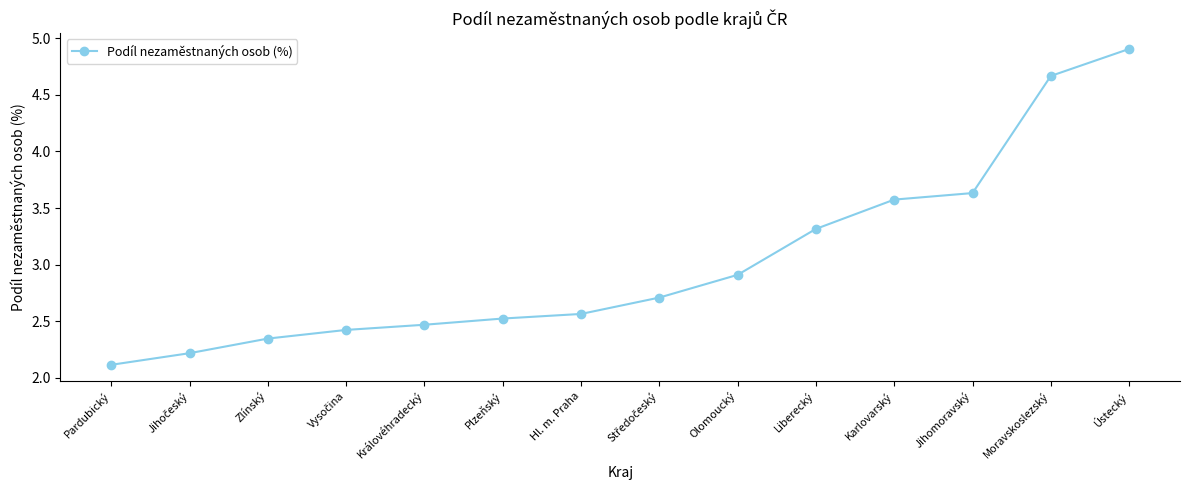

What is the ratio of the value at Královéhradecký to the value at Jihomoravský?

0.7